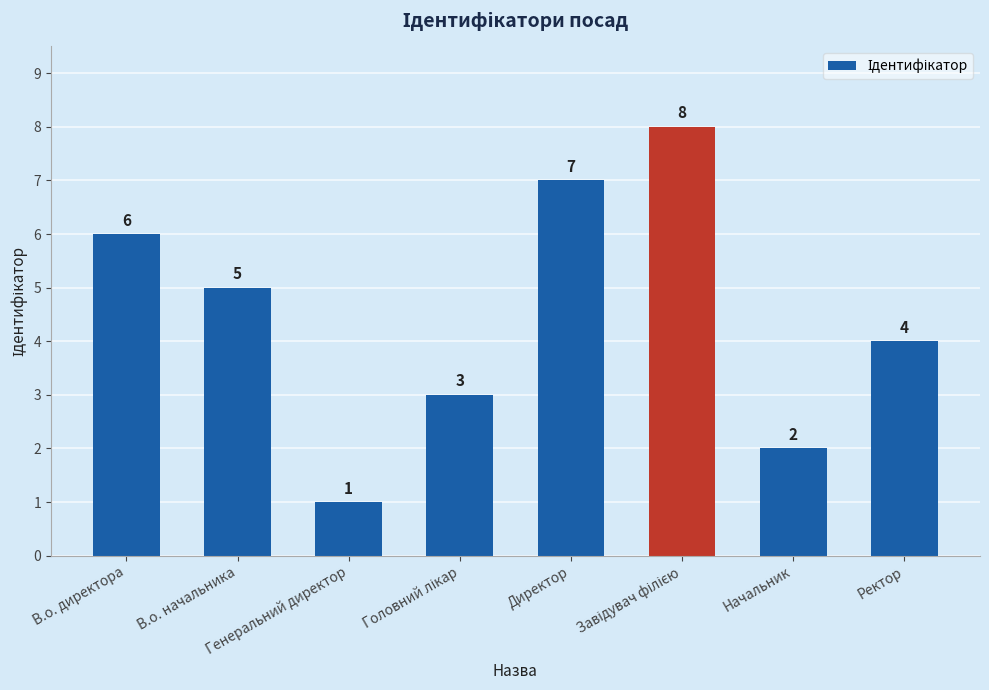

What is the maximum value shown in the chart?

8